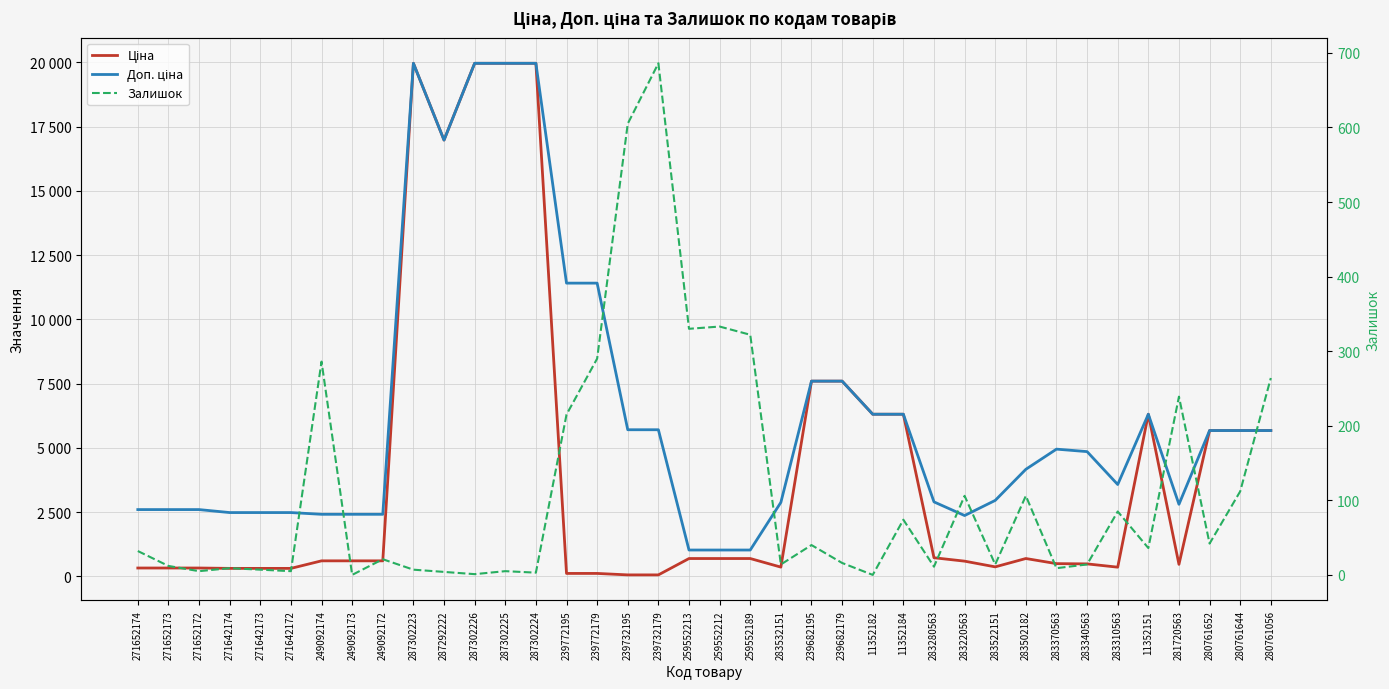

At which label is Залишок closest to 343?

259552212